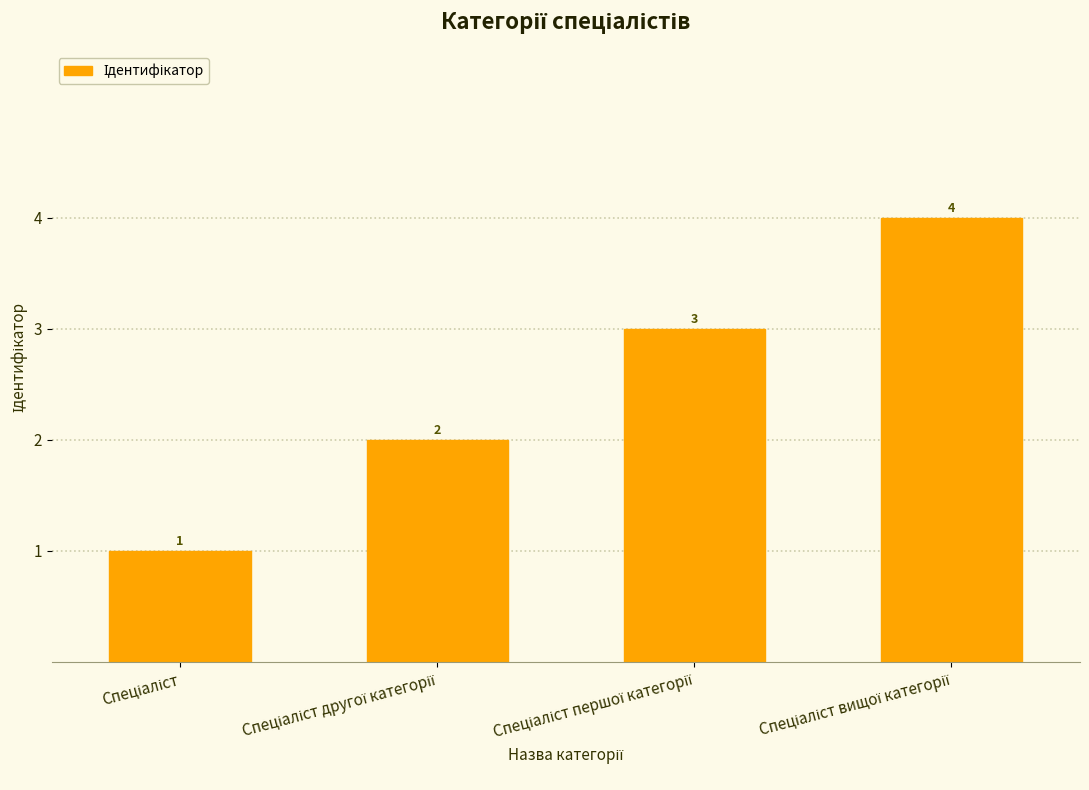

What is the difference between the maximum and minimum values?

3